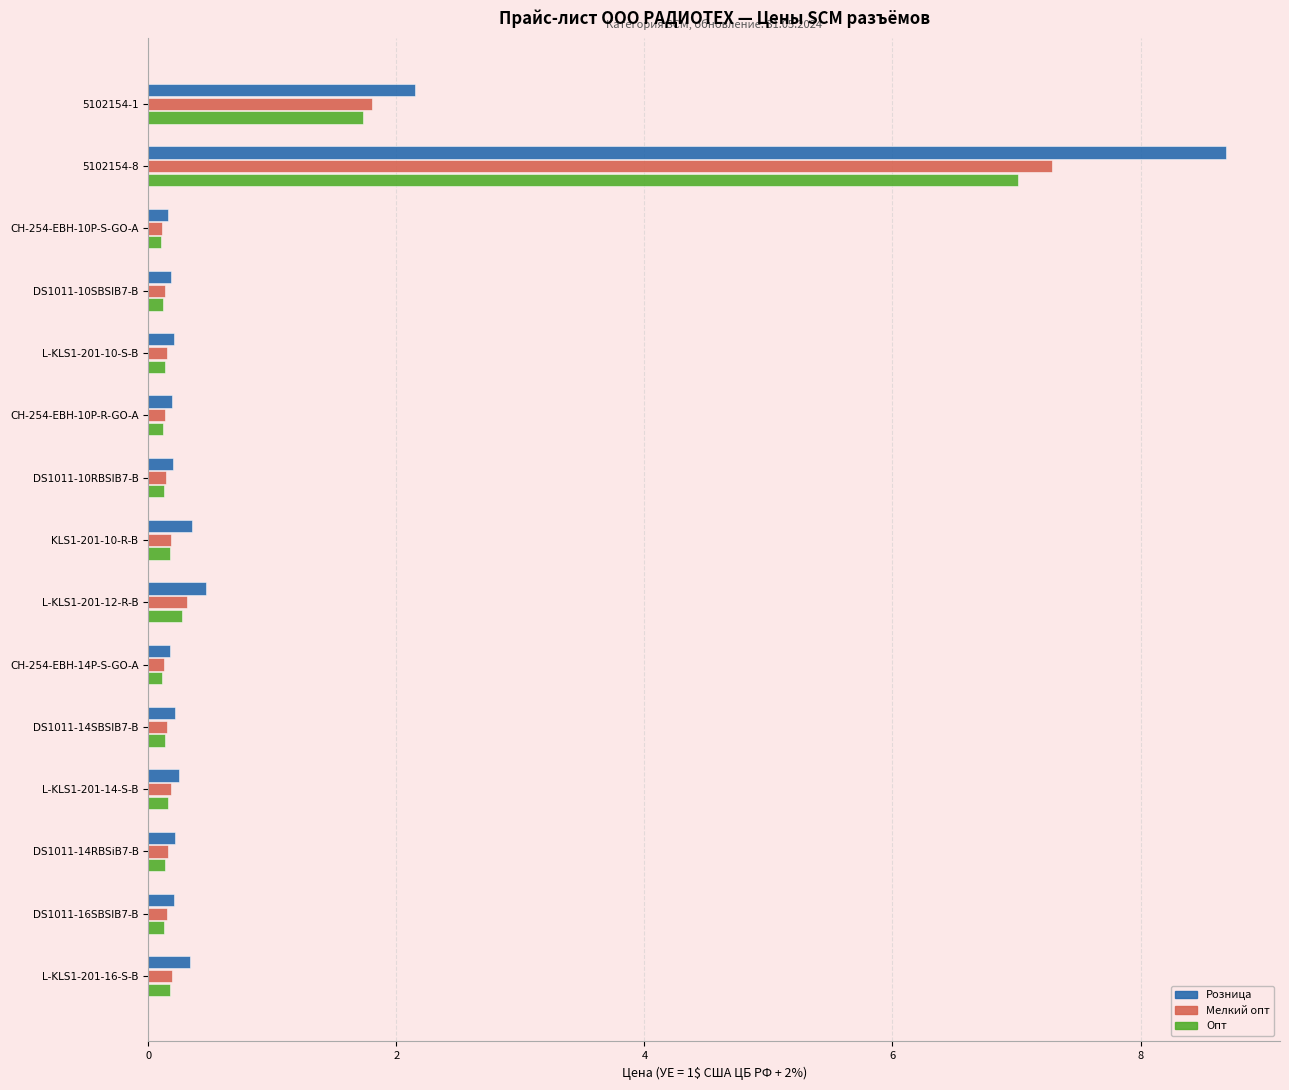

What is the difference between the maximum and minimum values in the Мелкий опт series?

7.2